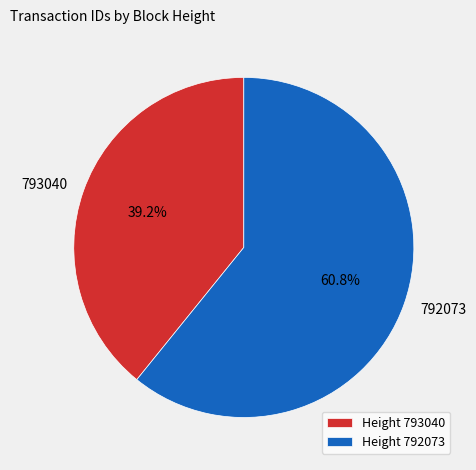

What is the ratio of the value at Height 793040 to the value at Height 792073?

0.6